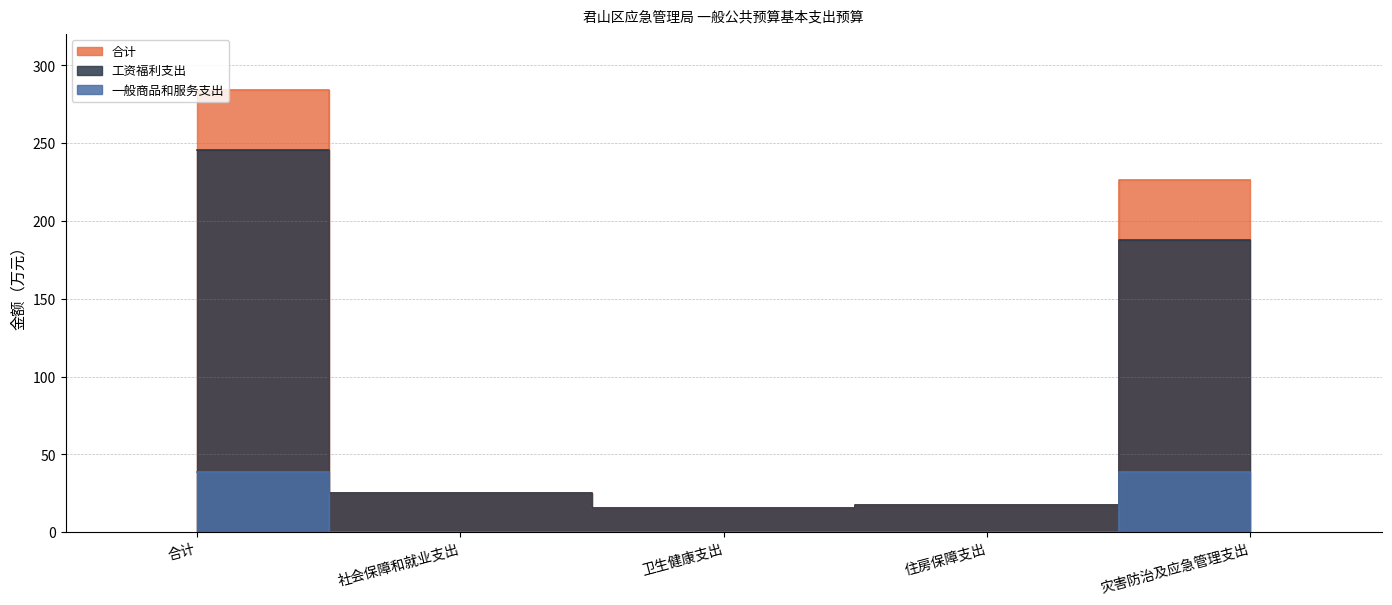

Where does the 工资福利支出 series first go above 25?

合计